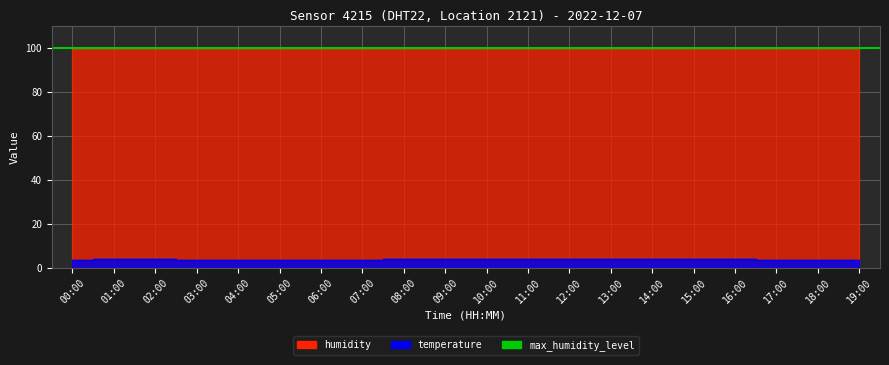

True or false: temperature has more than 1 points higher than both neighbors.

True